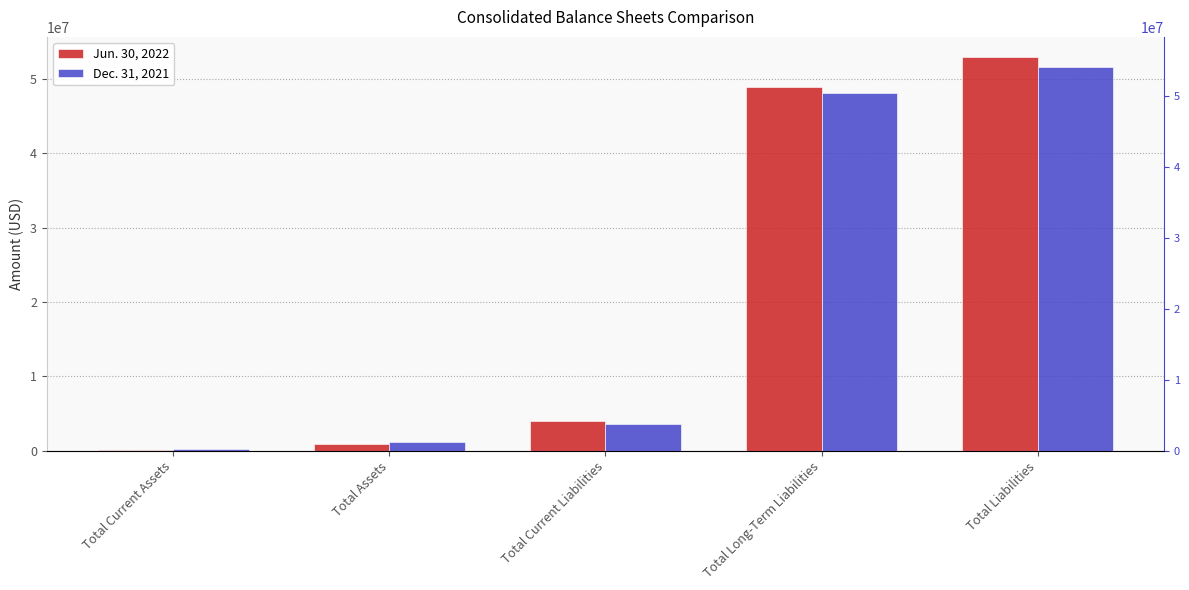

At which label is Jun. 30, 2022 closest to 26552529?

Total Long-Term Liabilities